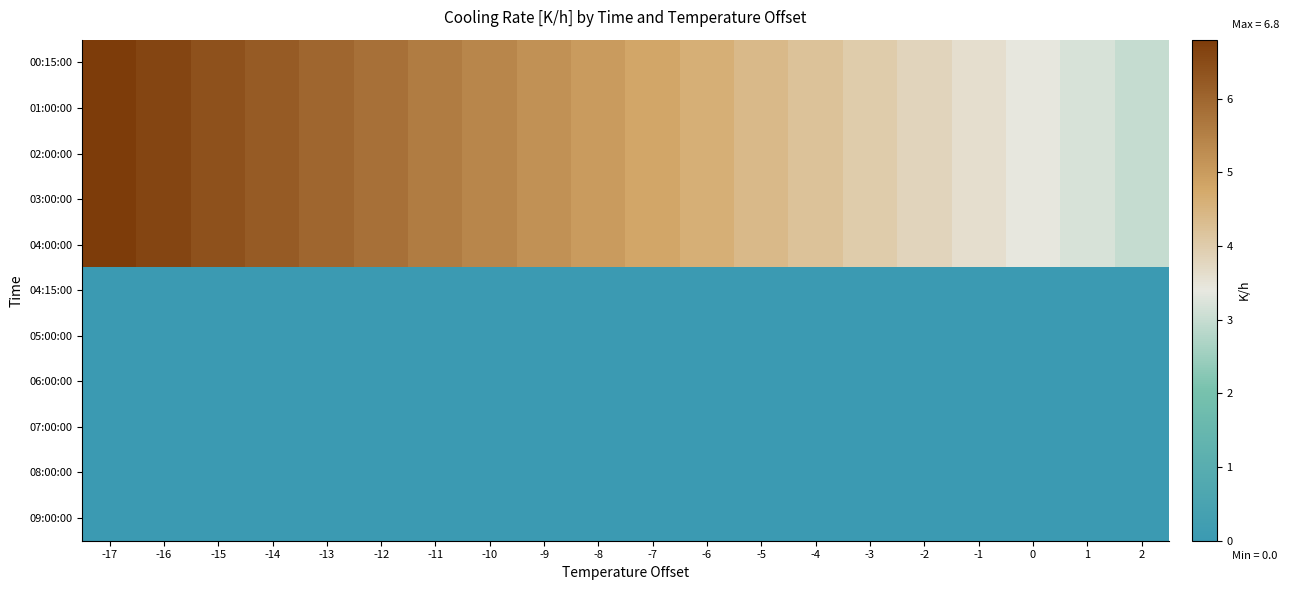

Reading left to right, transcribe all the data shown in this chart.

00:15:00: -17=6.8	-16=6.6	-15=6.4	-14=6.2	-13=6.0	-12=5.8	-11=5.6	-10=5.4	-9=5.2	-8=5.0	-7=4.8	-6=4.6	-5=4.4	-4=4.2	-3=4.0	-2=3.8	-1=3.6	0=3.4	1=3.2	2=3.0
01:00:00: -17=6.8	-16=6.6	-15=6.4	-14=6.2	-13=6.0	-12=5.8	-11=5.6	-10=5.4	-9=5.2	-8=5.0	-7=4.8	-6=4.6	-5=4.4	-4=4.2	-3=4.0	-2=3.8	-1=3.6	0=3.4	1=3.2	2=3.0
02:00:00: -17=6.8	-16=6.6	-15=6.4	-14=6.2	-13=6.0	-12=5.8	-11=5.6	-10=5.4	-9=5.2	-8=5.0	-7=4.8	-6=4.6	-5=4.4	-4=4.2	-3=4.0	-2=3.8	-1=3.6	0=3.4	1=3.2	2=3.0
03:00:00: -17=6.8	-16=6.6	-15=6.4	-14=6.2	-13=6.0	-12=5.8	-11=5.6	-10=5.4	-9=5.2	-8=5.0	-7=4.8	-6=4.6	-5=4.4	-4=4.2	-3=4.0	-2=3.8	-1=3.6	0=3.4	1=3.2	2=3.0
04:00:00: -17=6.8	-16=6.6	-15=6.4	-14=6.2	-13=6.0	-12=5.8	-11=5.6	-10=5.4	-9=5.2	-8=5.0	-7=4.8	-6=4.6	-5=4.4	-4=4.2	-3=4.0	-2=3.8	-1=3.6	0=3.4	1=3.2	2=3.0
04:15:00: -17=0.0	-16=0.0	-15=0.0	-14=0.0	-13=0.0	-12=0.0	-11=0.0	-10=0.0	-9=0.0	-8=0.0	-7=0.0	-6=0.0	-5=0.0	-4=0.0	-3=0.0	-2=0.0	-1=0.0	0=0.0	1=0.0	2=0.0
05:00:00: -17=0.0	-16=0.0	-15=0.0	-14=0.0	-13=0.0	-12=0.0	-11=0.0	-10=0.0	-9=0.0	-8=0.0	-7=0.0	-6=0.0	-5=0.0	-4=0.0	-3=0.0	-2=0.0	-1=0.0	0=0.0	1=0.0	2=0.0
06:00:00: -17=0.0	-16=0.0	-15=0.0	-14=0.0	-13=0.0	-12=0.0	-11=0.0	-10=0.0	-9=0.0	-8=0.0	-7=0.0	-6=0.0	-5=0.0	-4=0.0	-3=0.0	-2=0.0	-1=0.0	0=0.0	1=0.0	2=0.0
07:00:00: -17=0.0	-16=0.0	-15=0.0	-14=0.0	-13=0.0	-12=0.0	-11=0.0	-10=0.0	-9=0.0	-8=0.0	-7=0.0	-6=0.0	-5=0.0	-4=0.0	-3=0.0	-2=0.0	-1=0.0	0=0.0	1=0.0	2=0.0
08:00:00: -17=0.0	-16=0.0	-15=0.0	-14=0.0	-13=0.0	-12=0.0	-11=0.0	-10=0.0	-9=0.0	-8=0.0	-7=0.0	-6=0.0	-5=0.0	-4=0.0	-3=0.0	-2=0.0	-1=0.0	0=0.0	1=0.0	2=0.0
09:00:00: -17=0.0	-16=0.0	-15=0.0	-14=0.0	-13=0.0	-12=0.0	-11=0.0	-10=0.0	-9=0.0	-8=0.0	-7=0.0	-6=0.0	-5=0.0	-4=0.0	-3=0.0	-2=0.0	-1=0.0	0=0.0	1=0.0	2=0.0